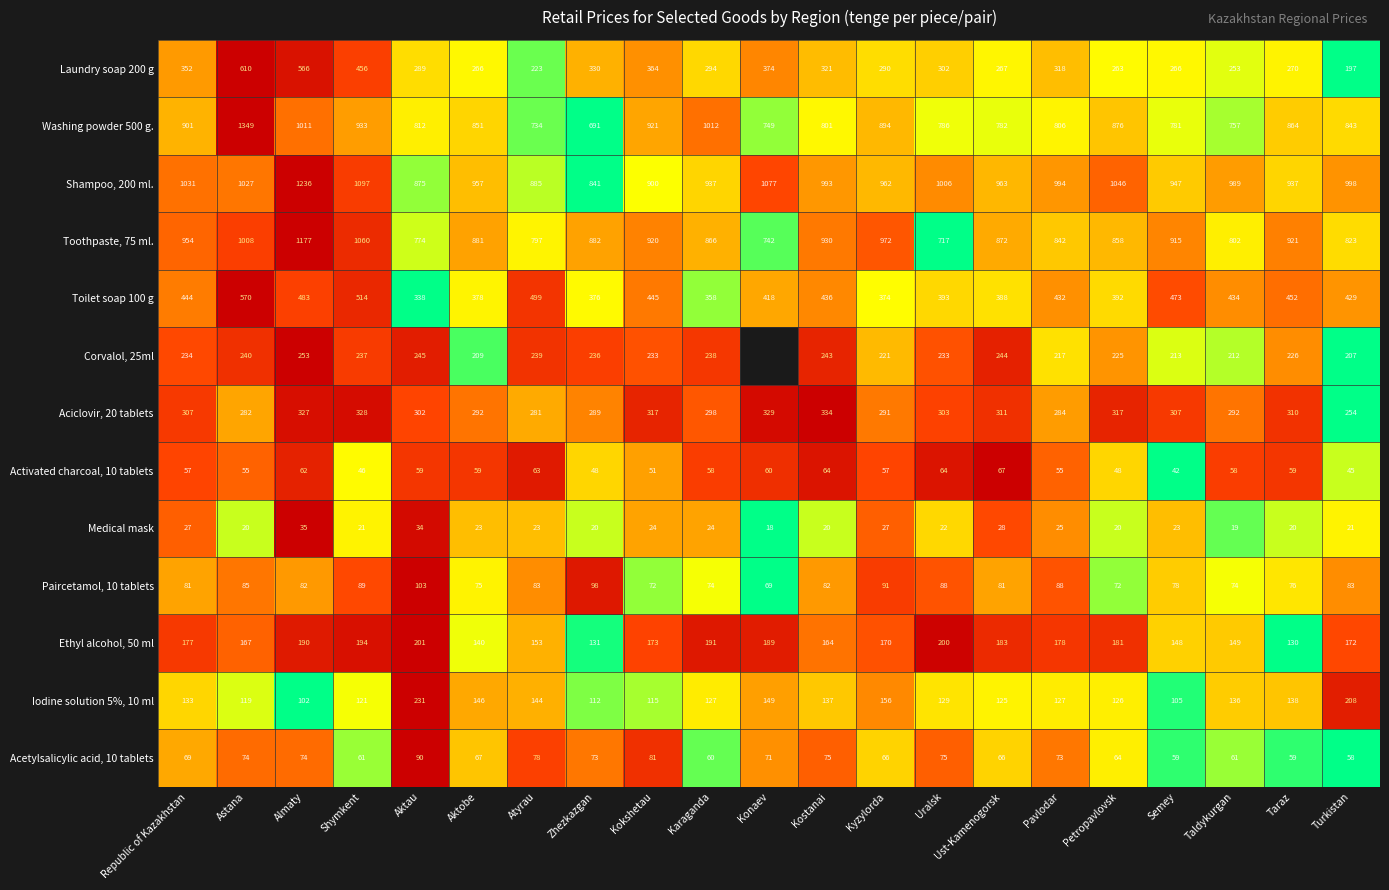

At how many categories does at least one series exceed 0?

21